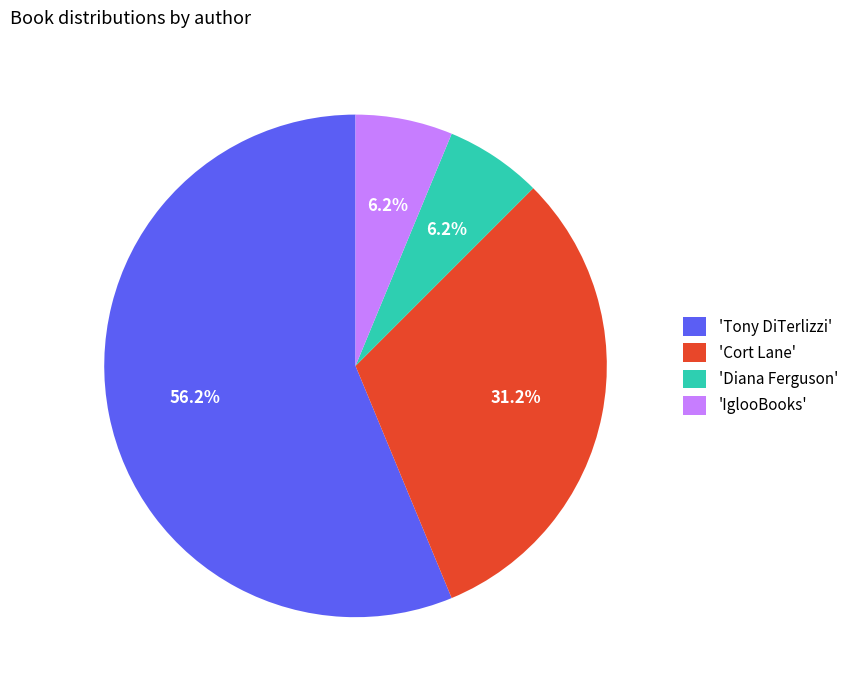

Which slice is the largest?

'Tony DiTerlizzi'